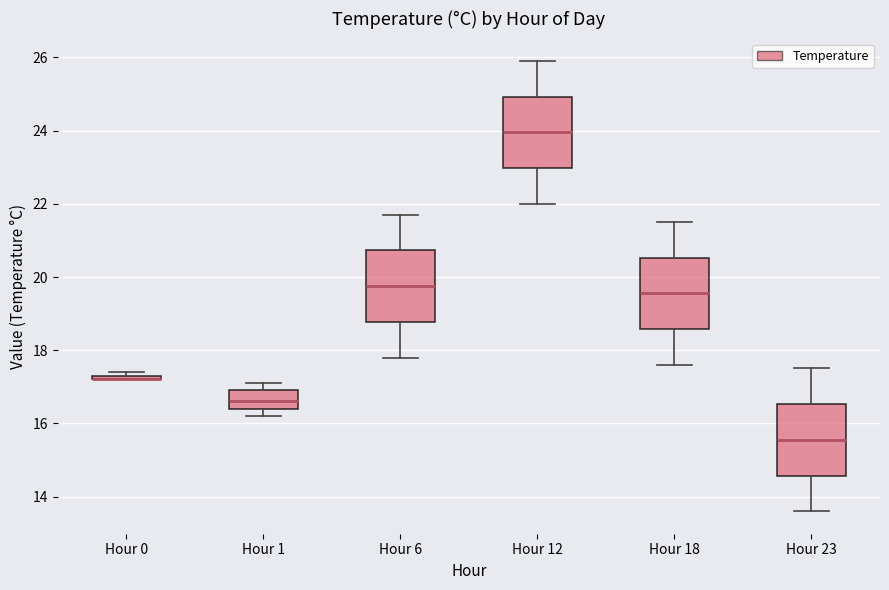

Where is the upper edge of the box for Hour 1 on the y-axis? The values are not printed on the chart, so give them approximately, as read against the axis.

17.0